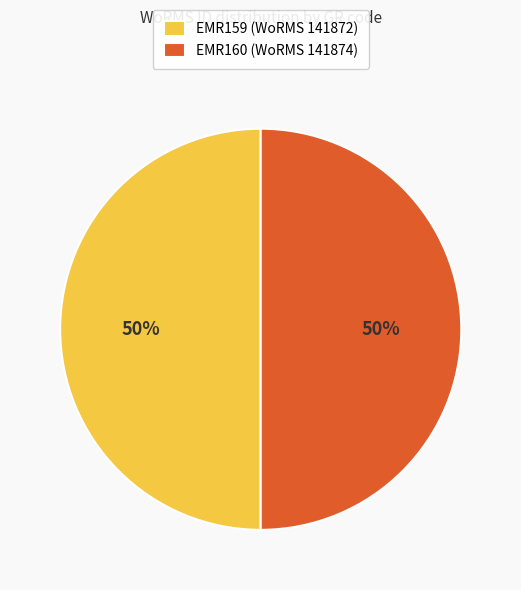

Is it true that EMR159 is 40% of the pie?

False